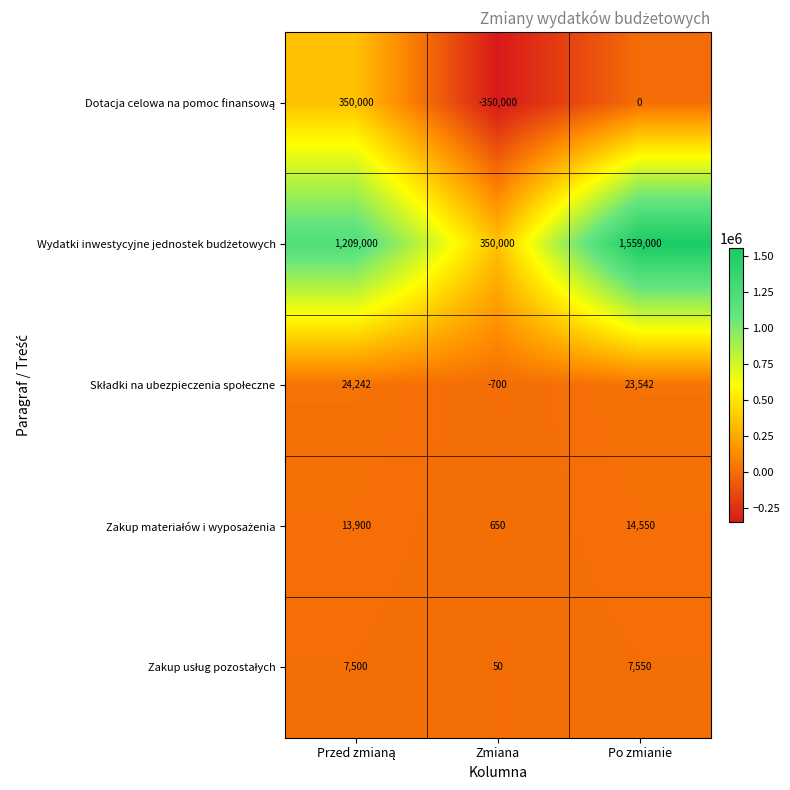

What is the smallest value displayed?

-350000